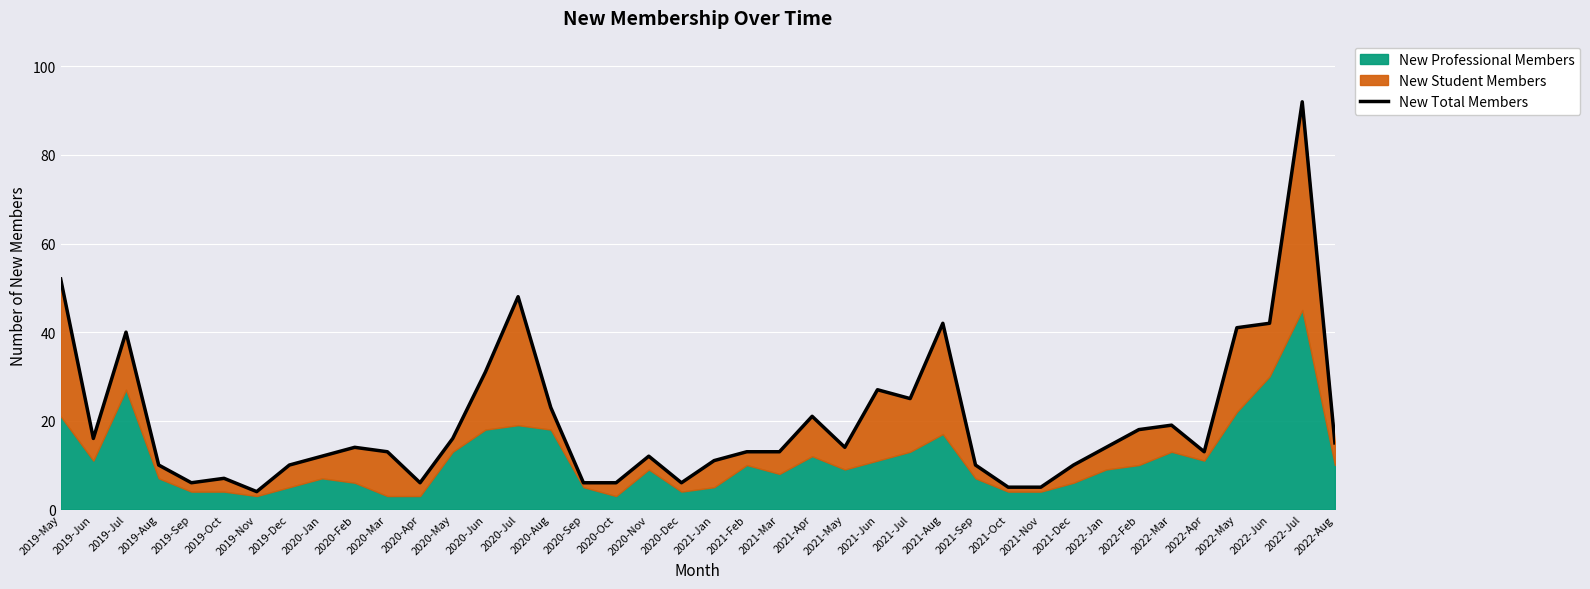

Is it true that the value at 2019-Oct is 7?

True